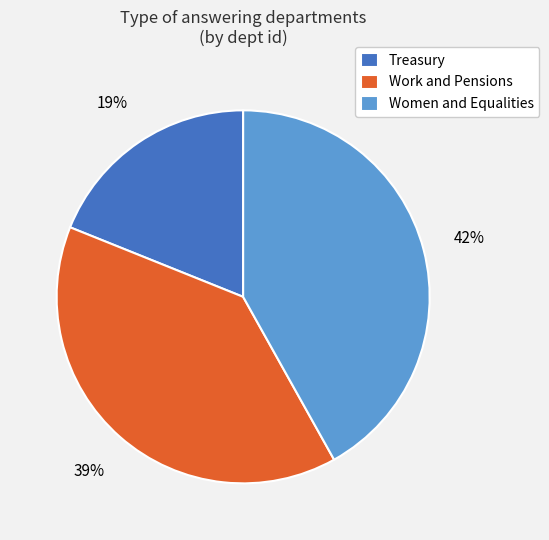

Does any single category account for the majority?

No